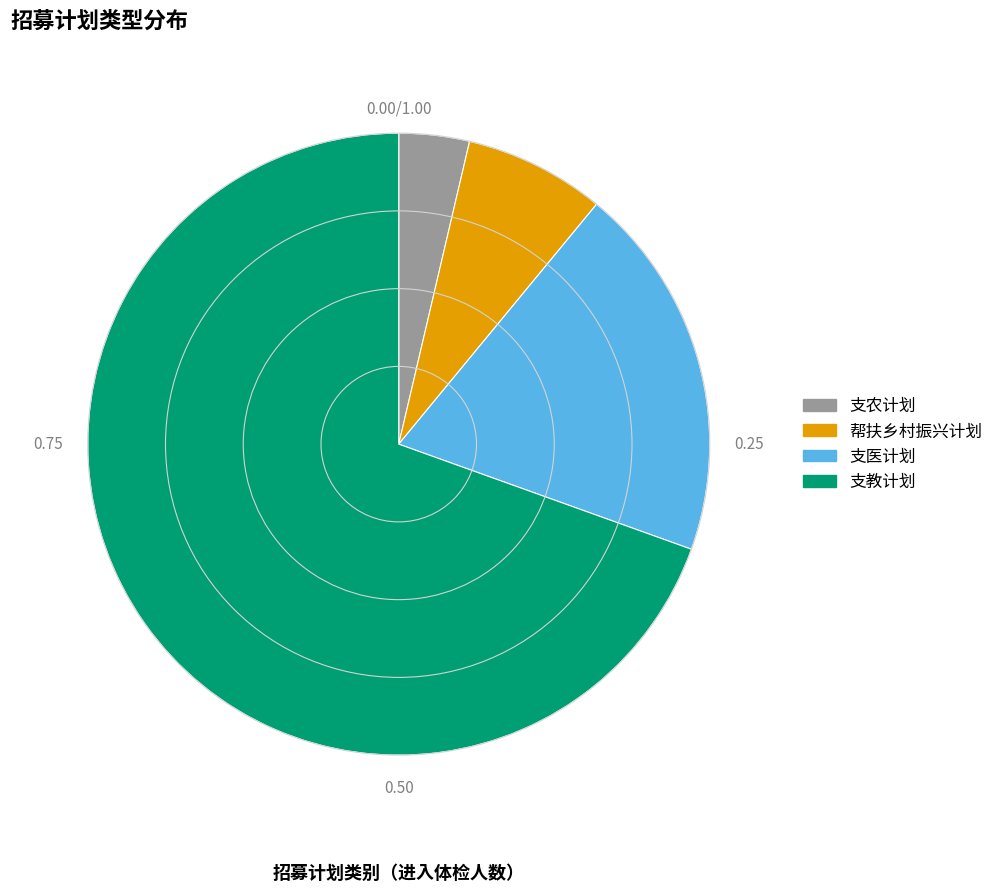

Is the sum of 支教计划 and 支农计划 greater than half?

Yes